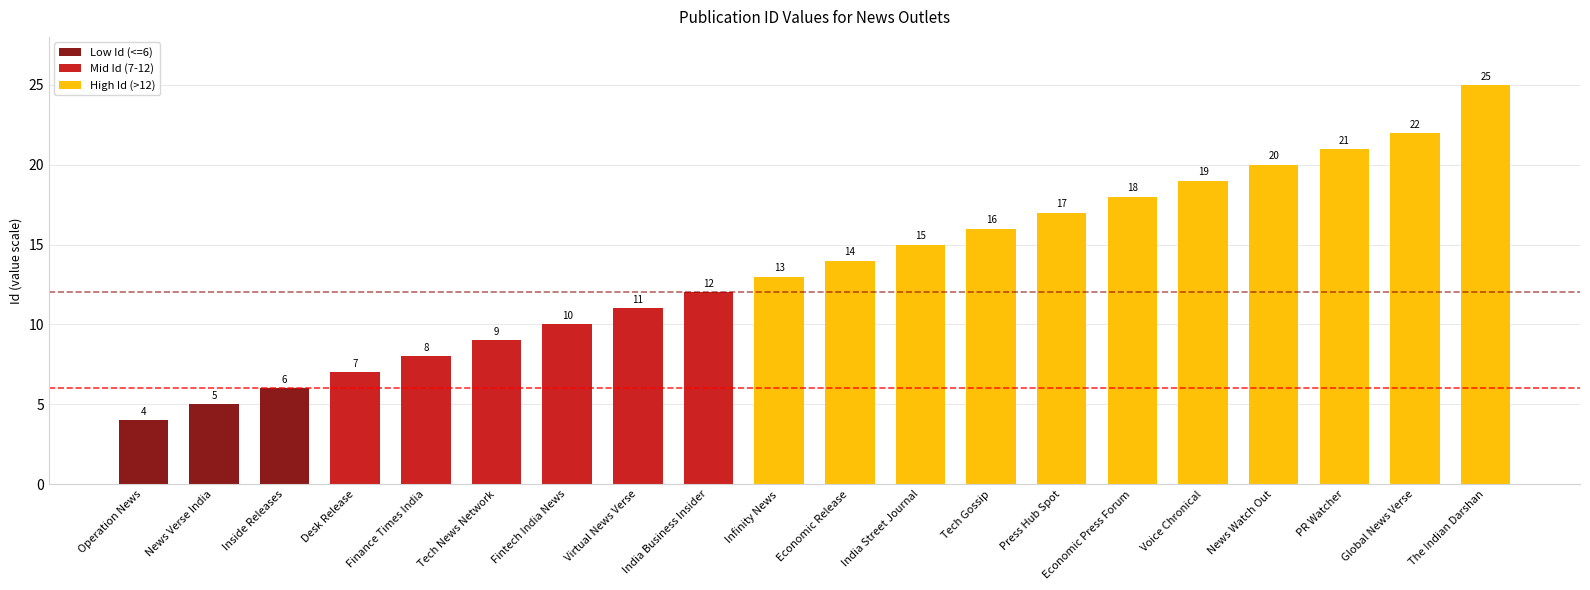

Does the chart contain any negative values?

No